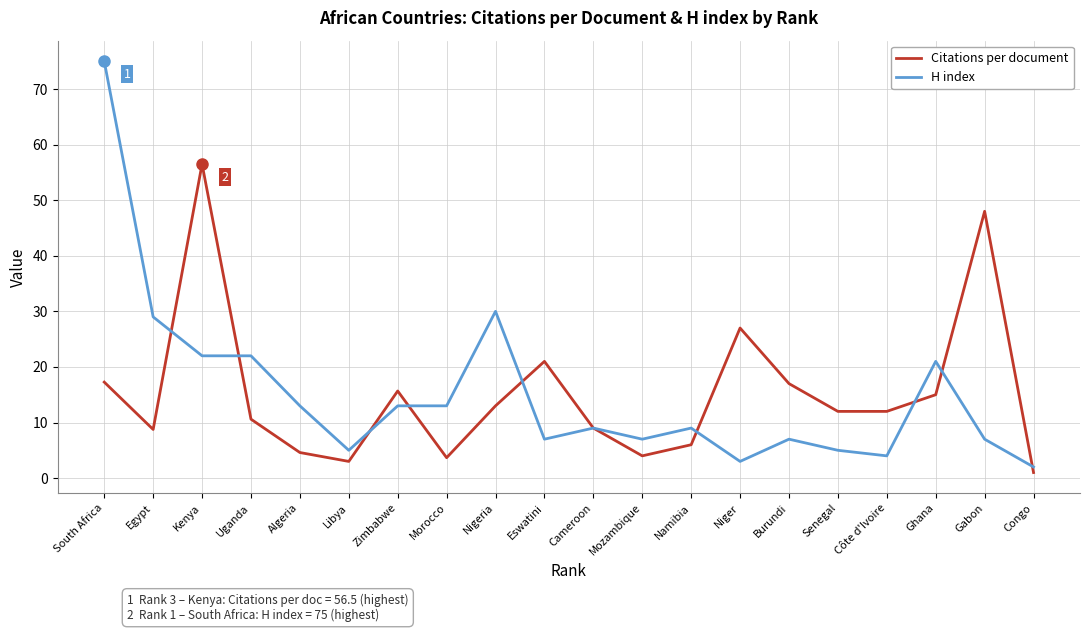

What position from the right is Libya?

15